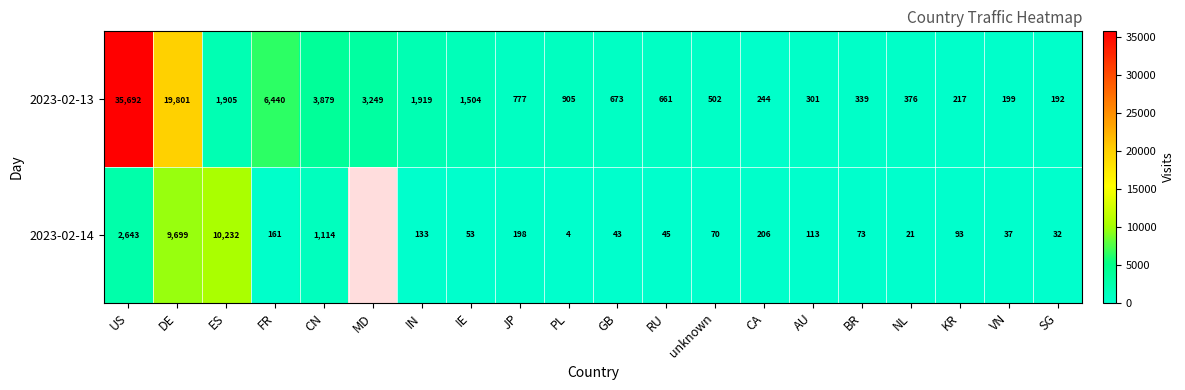

What is the total value across all series at JP?

975